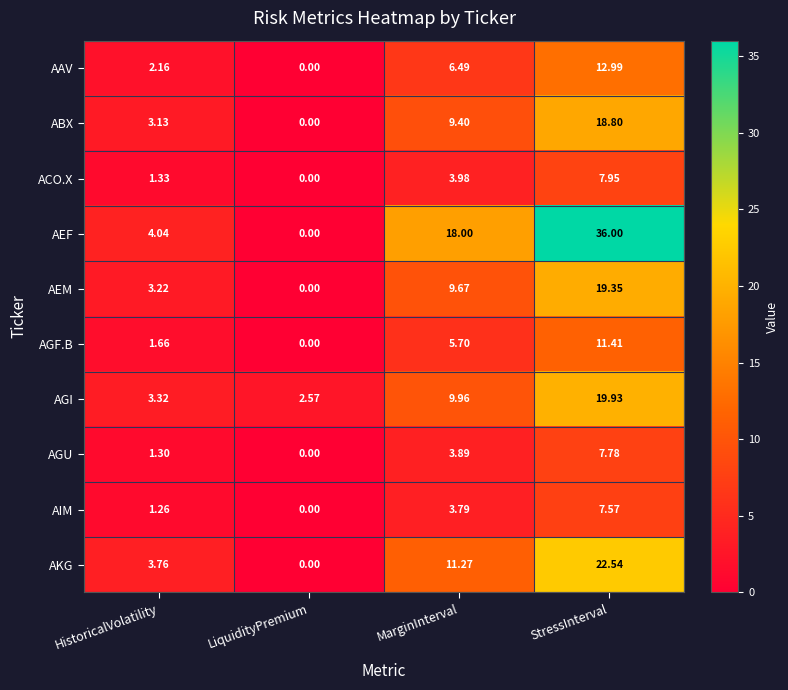

Where does the AGI series first go above 9?

MarginInterval